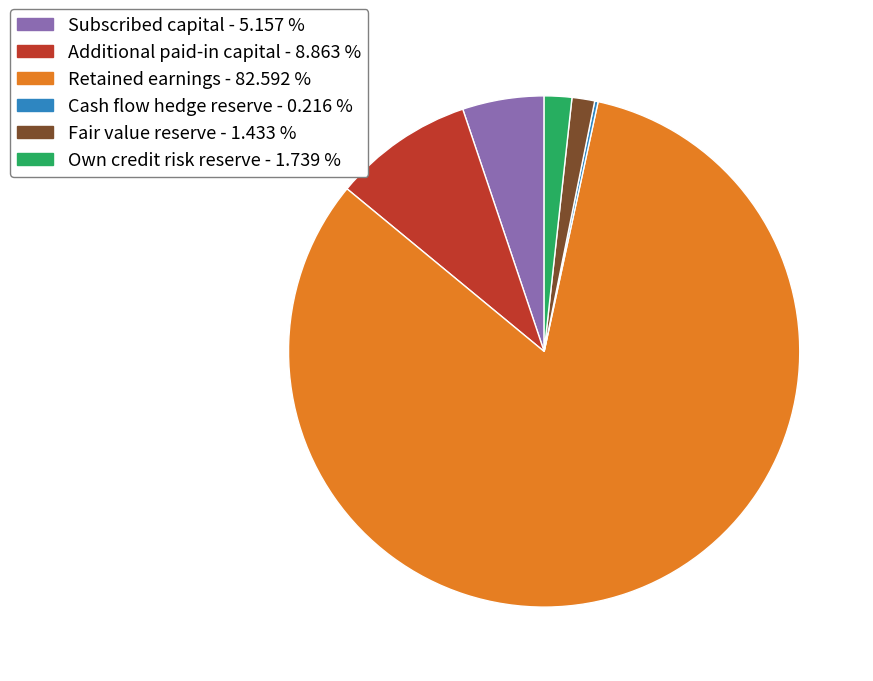

What is the largest slice in the pie chart?

Retained earnings